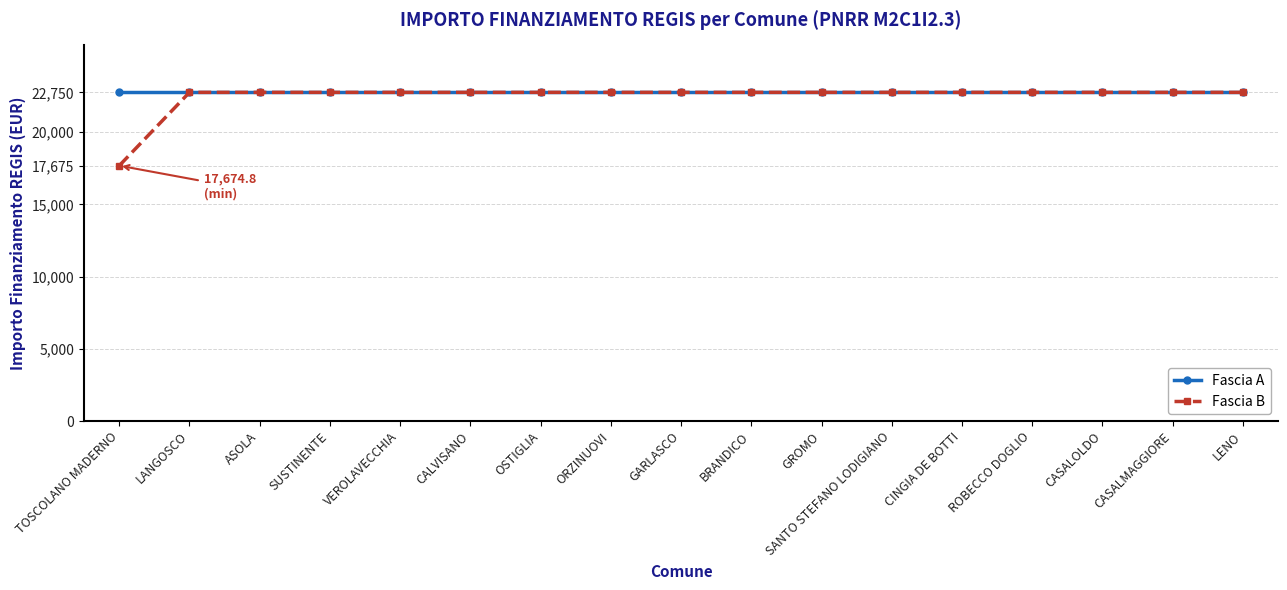

The Fascia A series shows 22750.0 at ROBECCO DOGLIO. True or false?

True